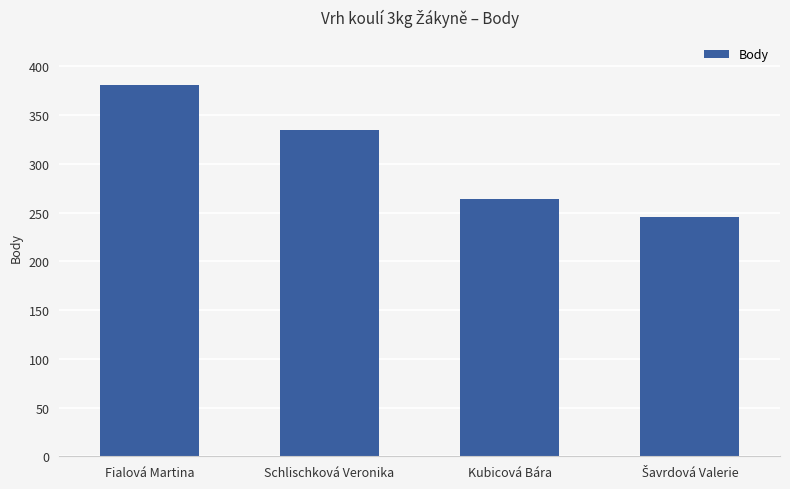

What is the maximum value shown in the chart?

381